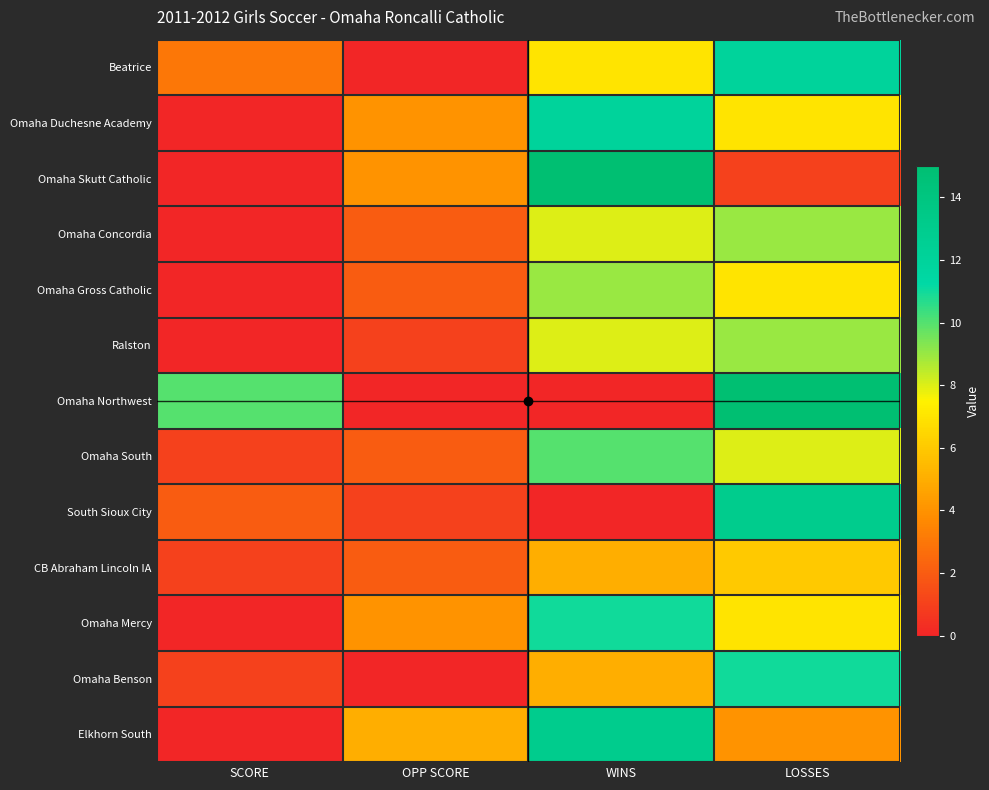

Which has a higher value, OPP SCORE or WINS?

WINS